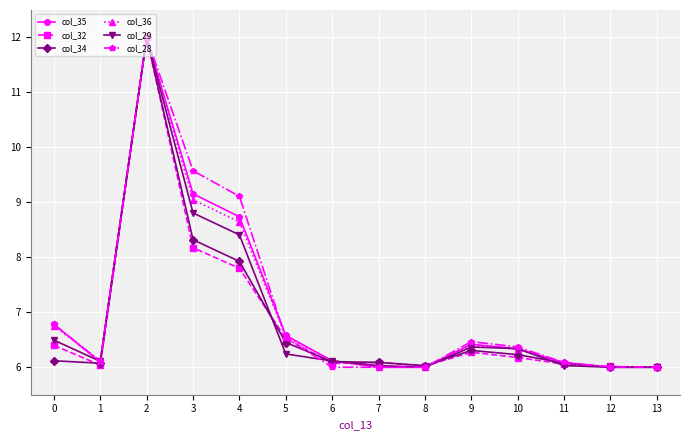

Where is the first local maximum for col_35?

2